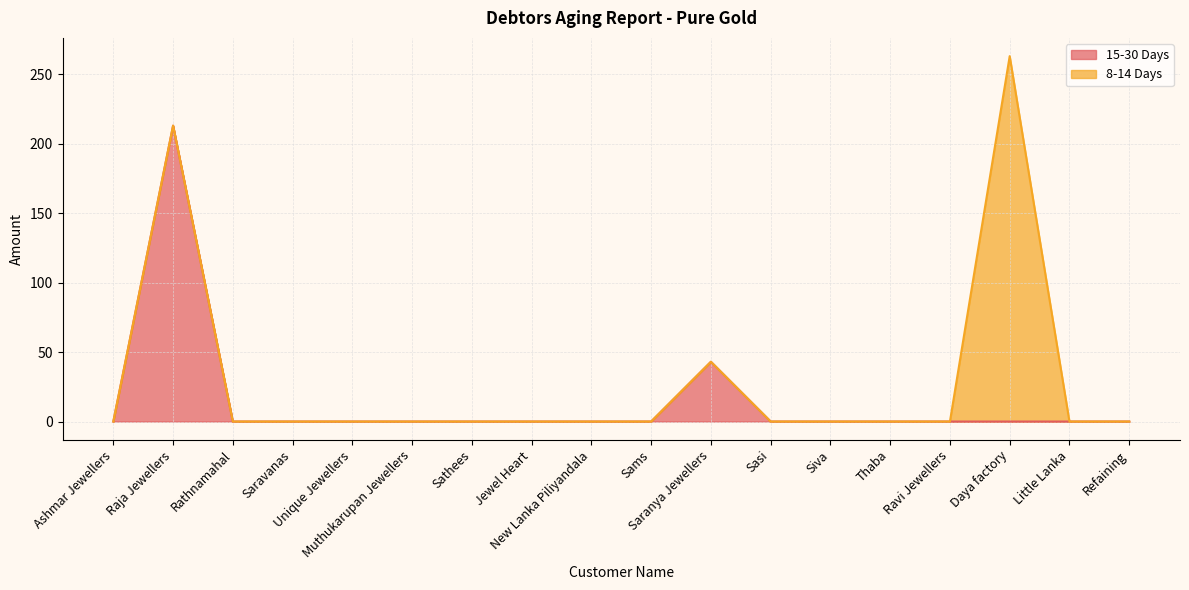

At which category does the data reach its first local peak?

Raja Jewellers